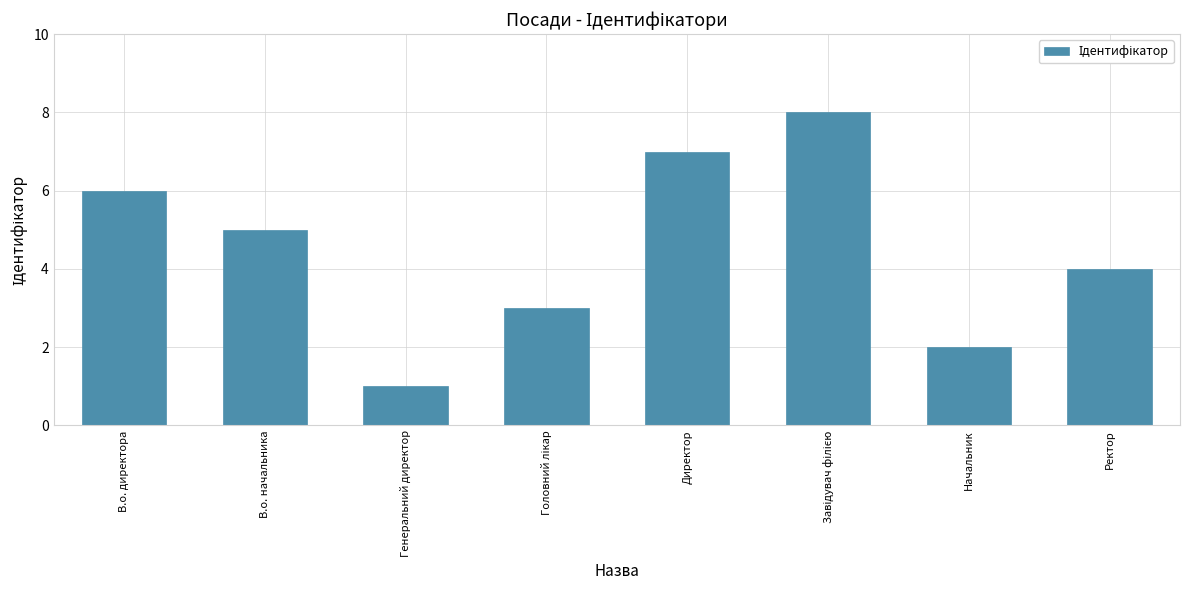

Which label corresponds to the smallest value in the chart?

Генеральний директор